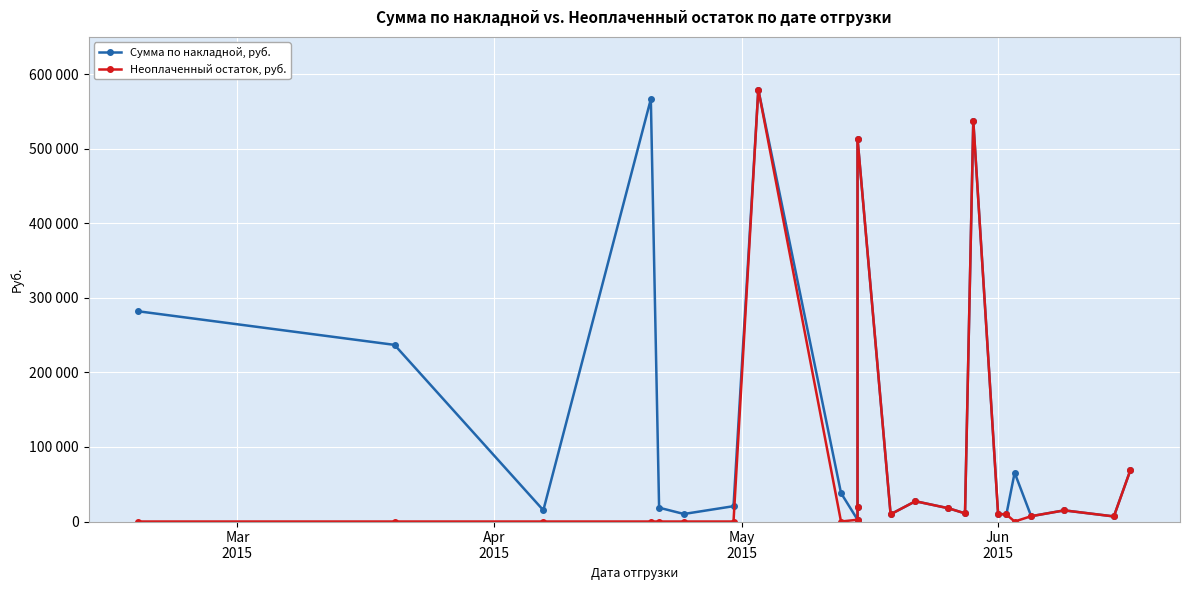

True or false: Сумма по накладной, руб. and Неоплаченный остаток, руб. cross at least once.

False